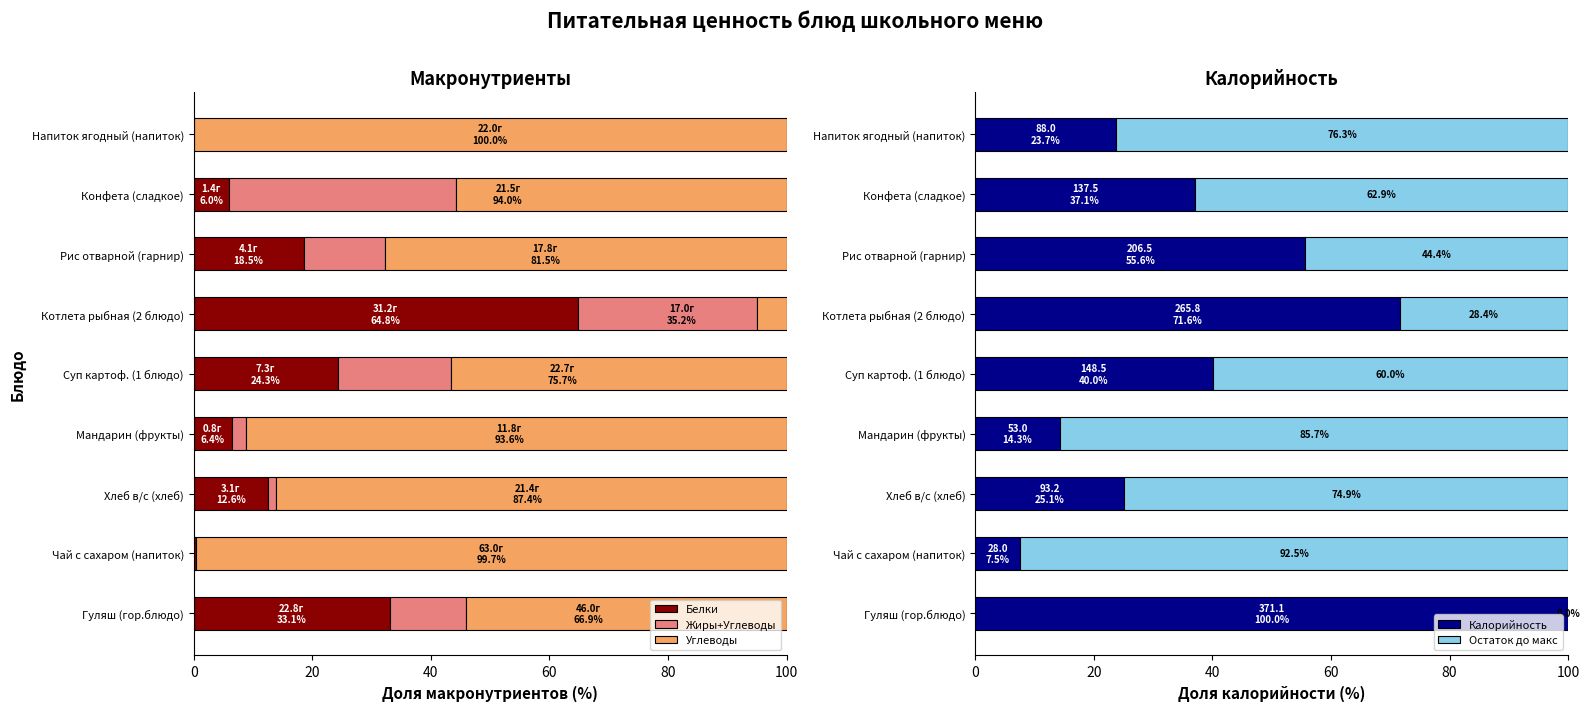

At how many categories does at least one series exceed 27?

9